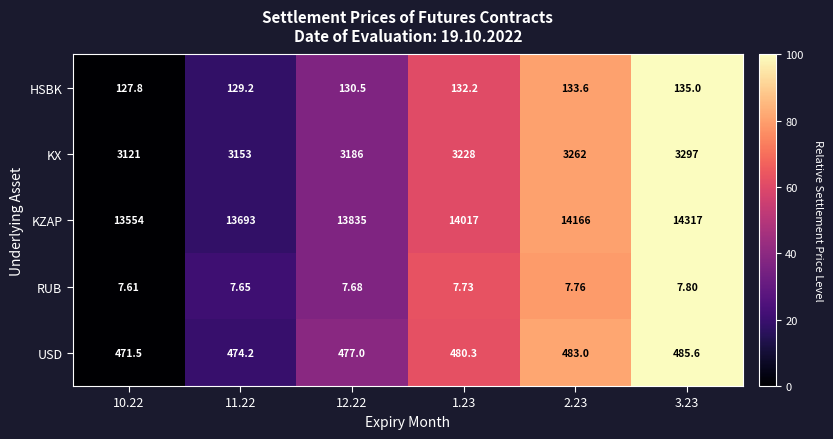

Which series has the largest range (max minus min)?

KZAP